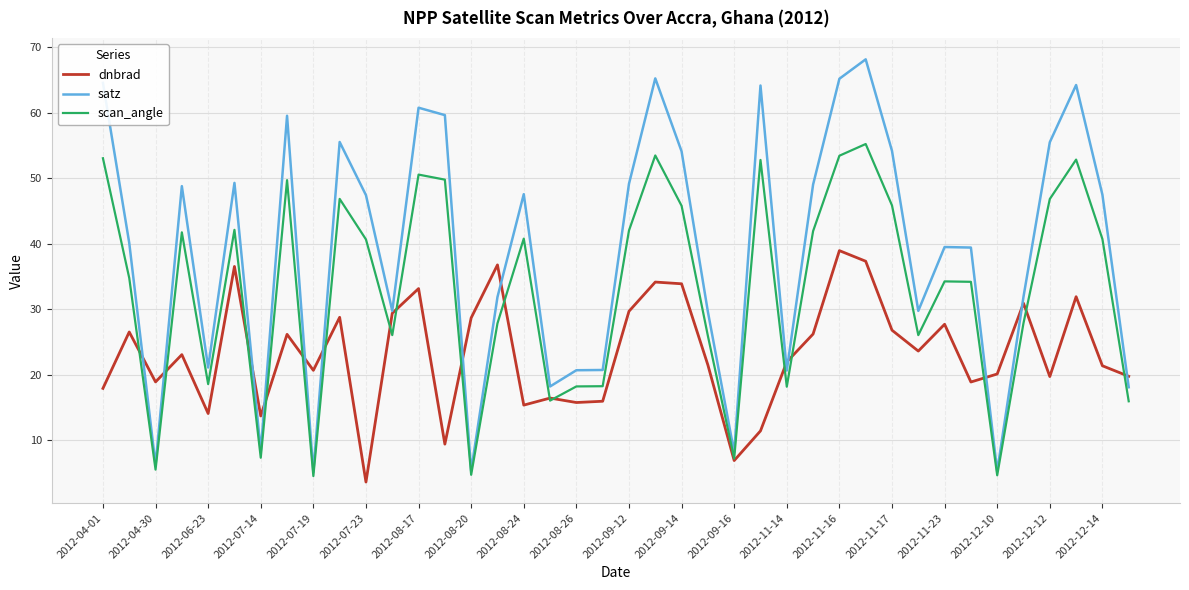

What is the minimum value shown in the chart?

3.6